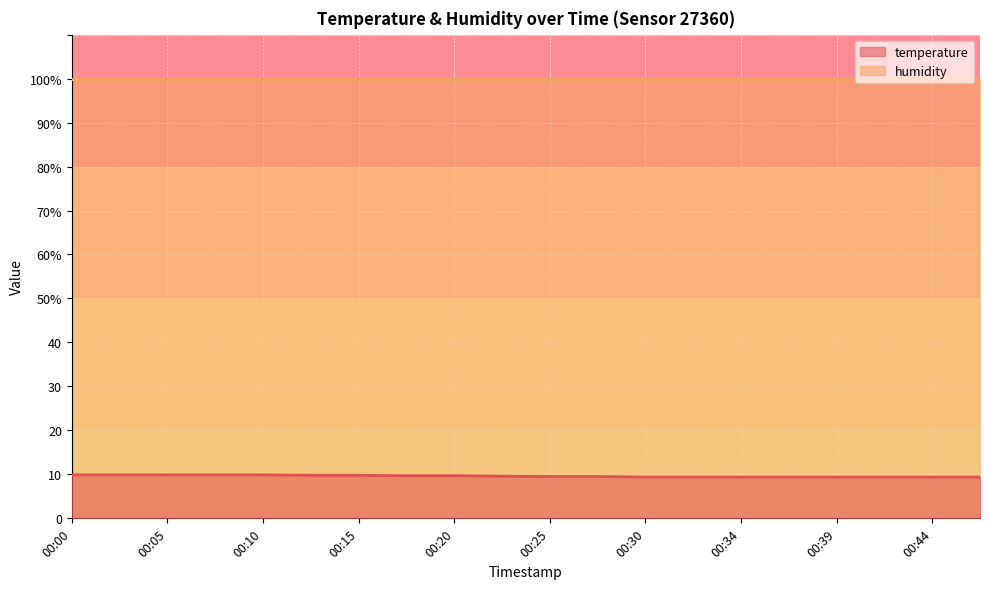

How many categories are shown in the chart?

20